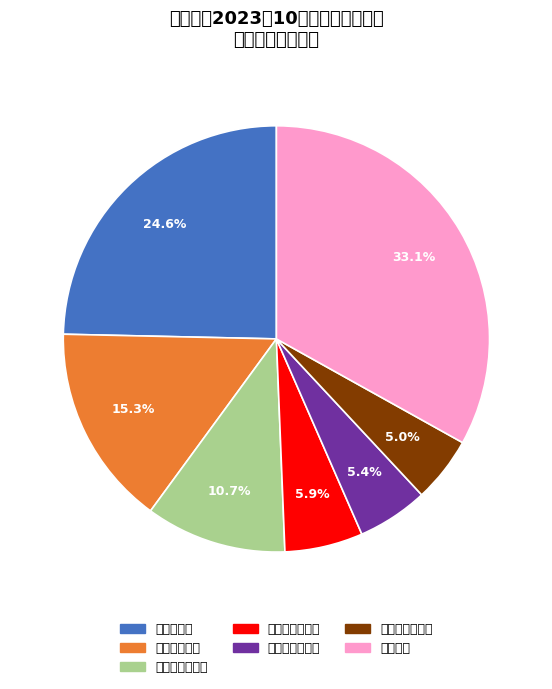

Is there any slice that represents more than half of the pie?

No